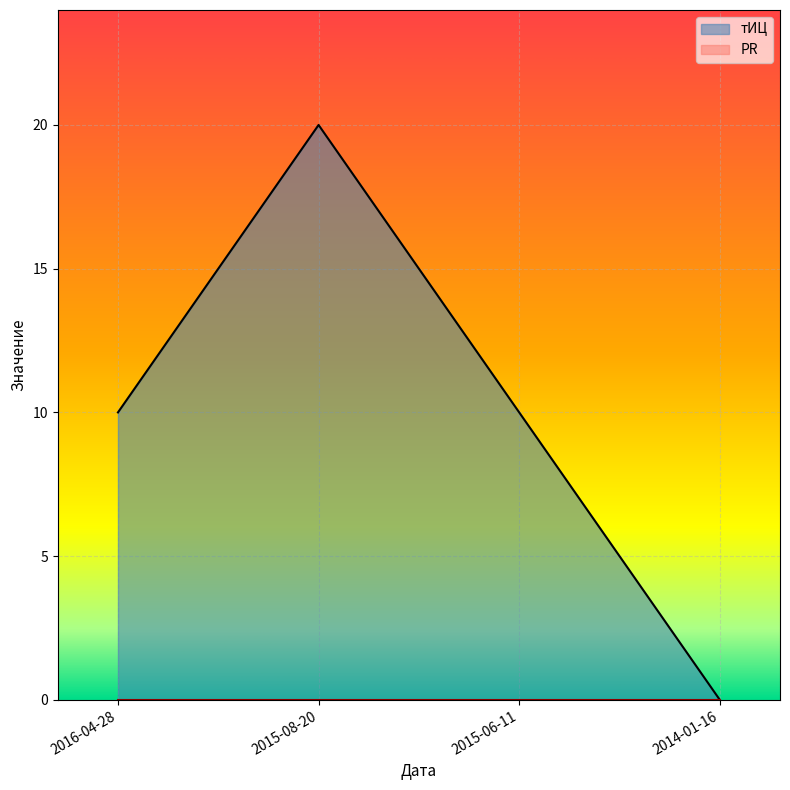

What is the difference between the maximum and minimum values?

20